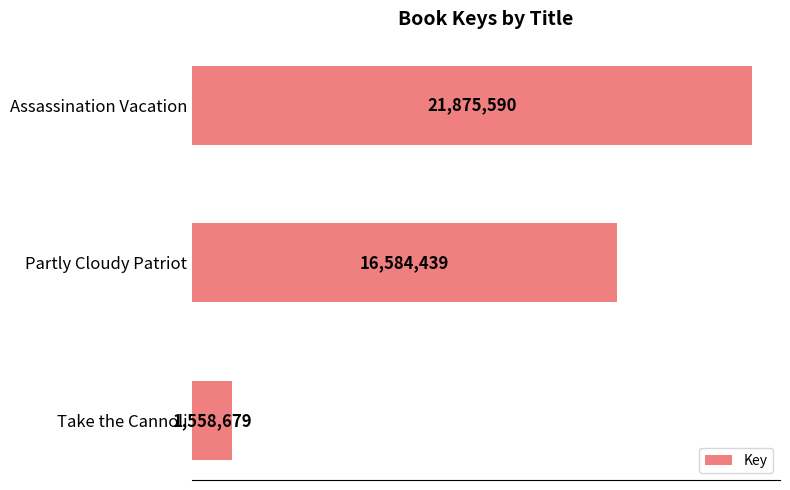

Rank the categories by value from lowest to highest.

Take the Cannoli, Partly Cloudy Patriot, Assassination Vacation